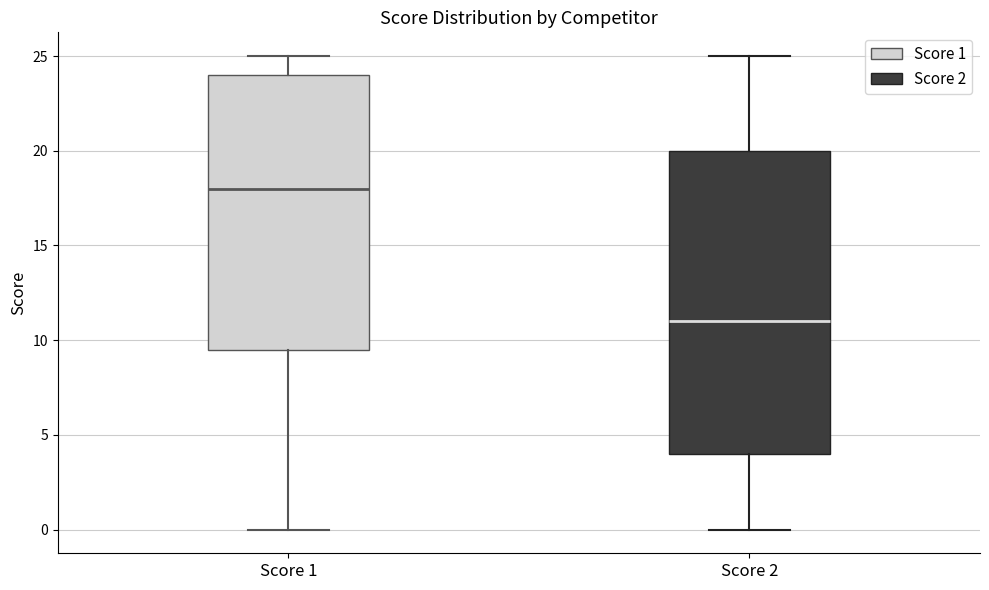

Where is the lower edge of the box for Score 1 on the y-axis? The values are not printed on the chart, so give them approximately, as read against the axis.

9.5